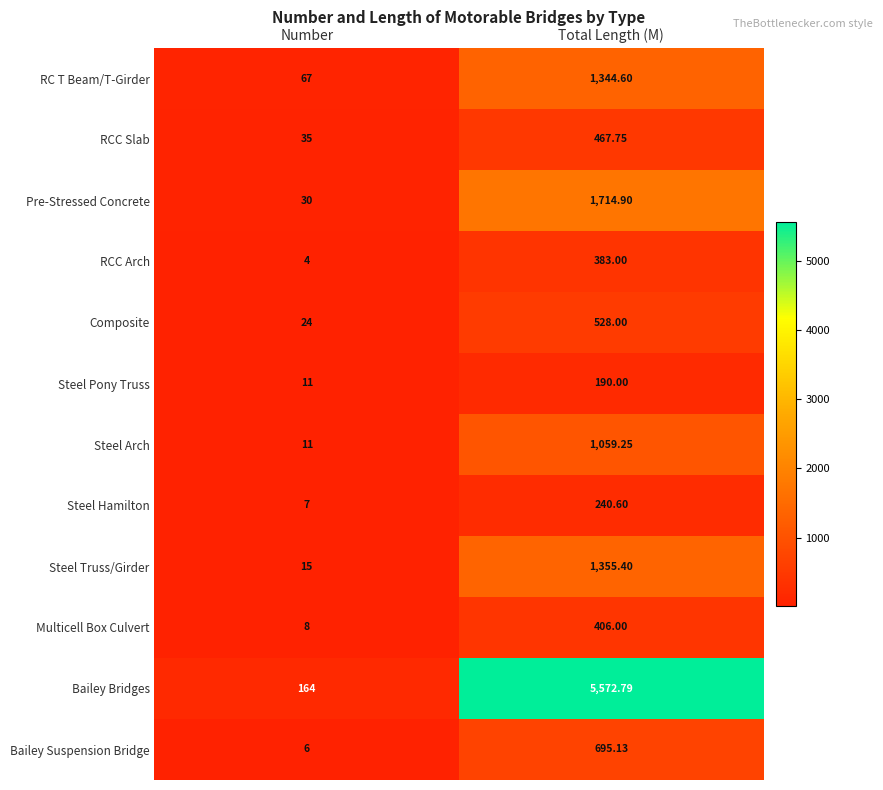

Rank the series by their maximum value, from lowest to highest.

Steel Pony Truss, Steel Hamilton, RCC Arch, Multicell Box Culvert, RCC Slab, Composite, Bailey Suspension Bridge, Steel Arch, RC T Beam/T-Girder, Steel Truss/Girder, Pre-Stressed Concrete, Bailey Bridges